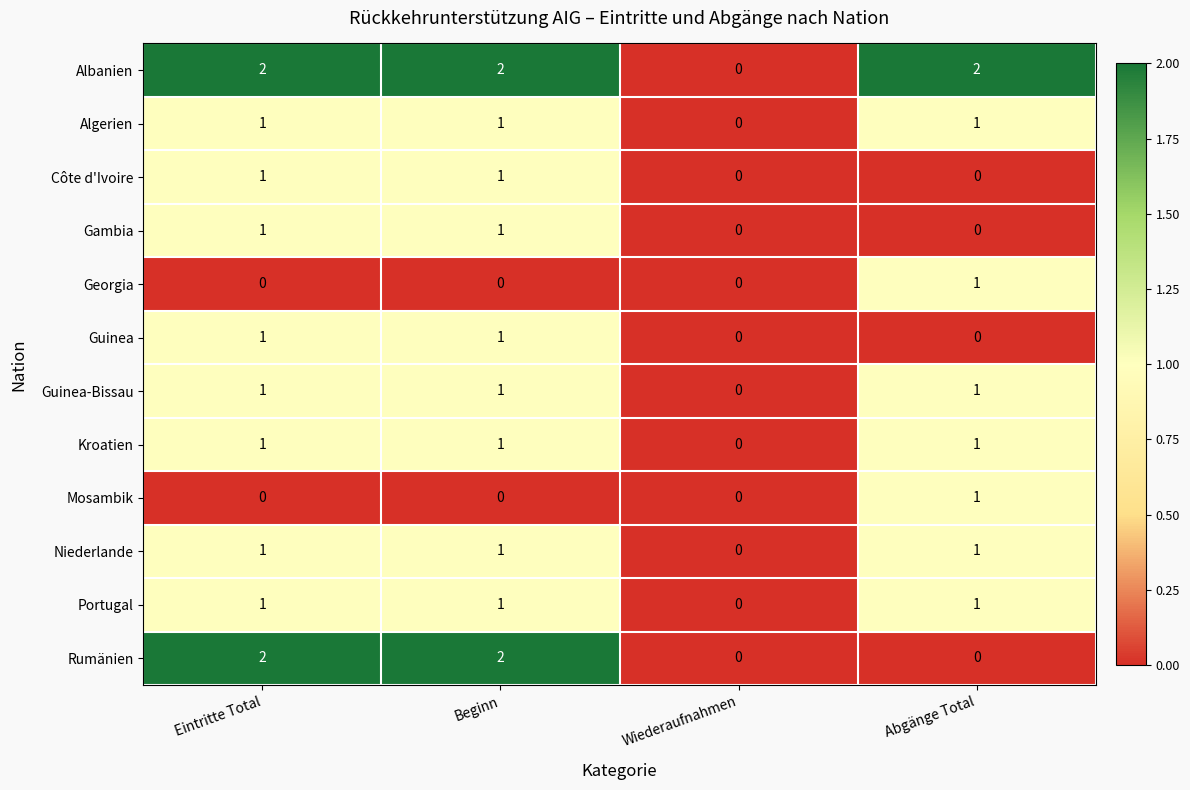

What is the sum of all Portugal values?

3